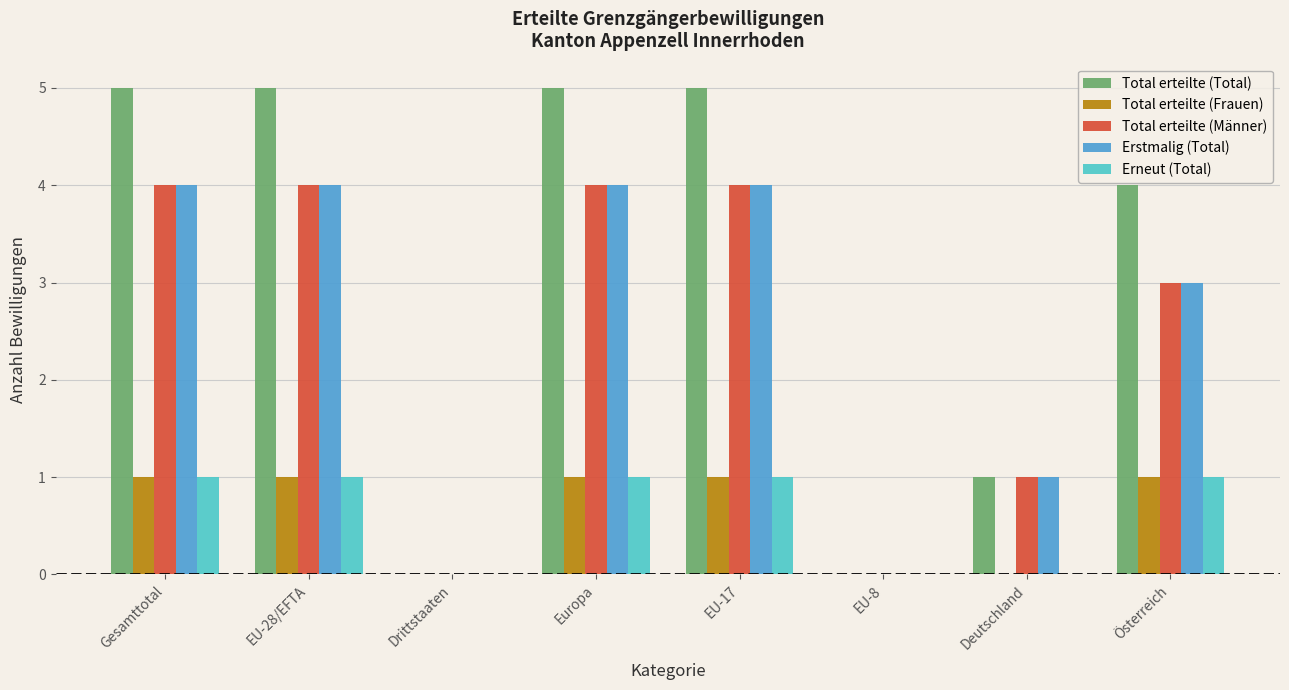

Which series has the largest total across all categories?

Total erteilte (Total)